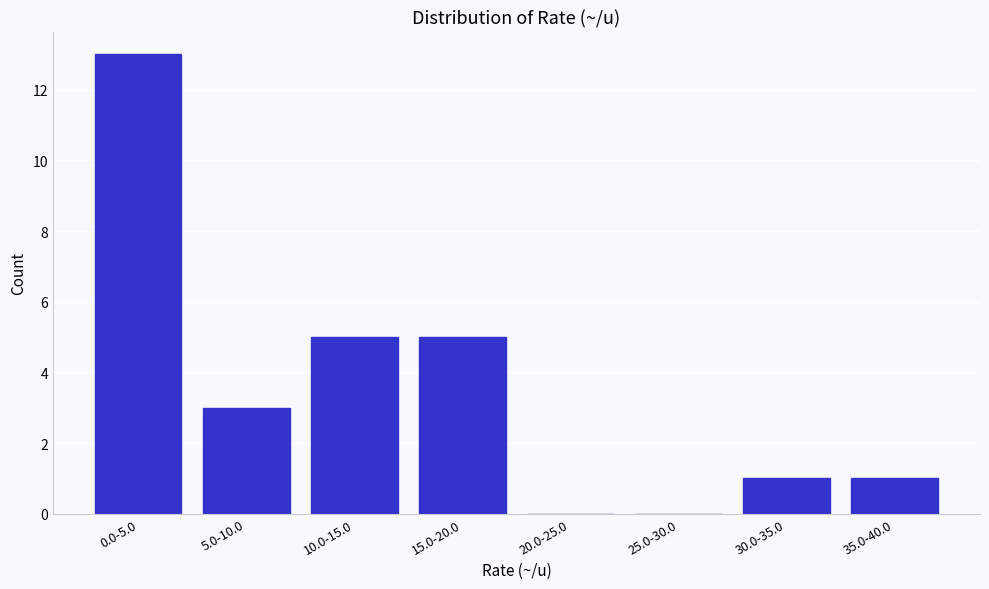

Reading left to right, list all the values displayed in this chart.

0.0-5.0=13	5.0-10.0=3	10.0-15.0=5	15.0-20.0=5	20.0-25.0=0	25.0-30.0=0	30.0-35.0=1	35.0-40.0=1